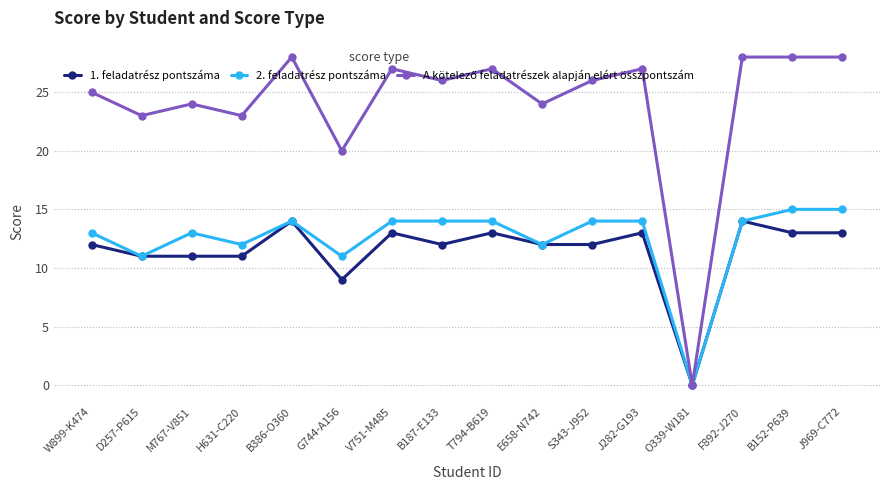

The value of 1. feladatrész pontszáma at O339-W181 is 9. True or false?

False